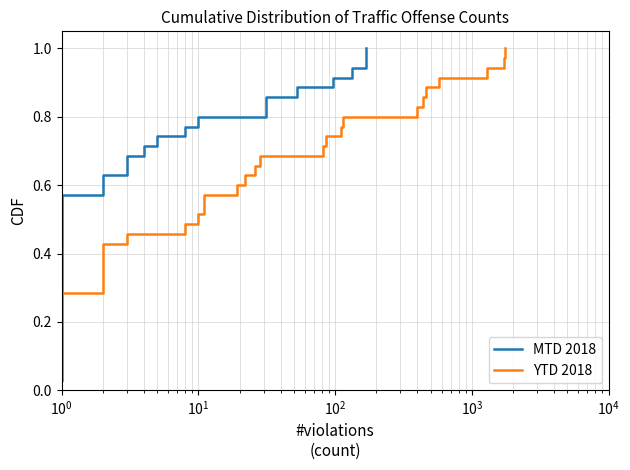

True or false: YTD 2018 and MTD 2018 cross at least once.

False